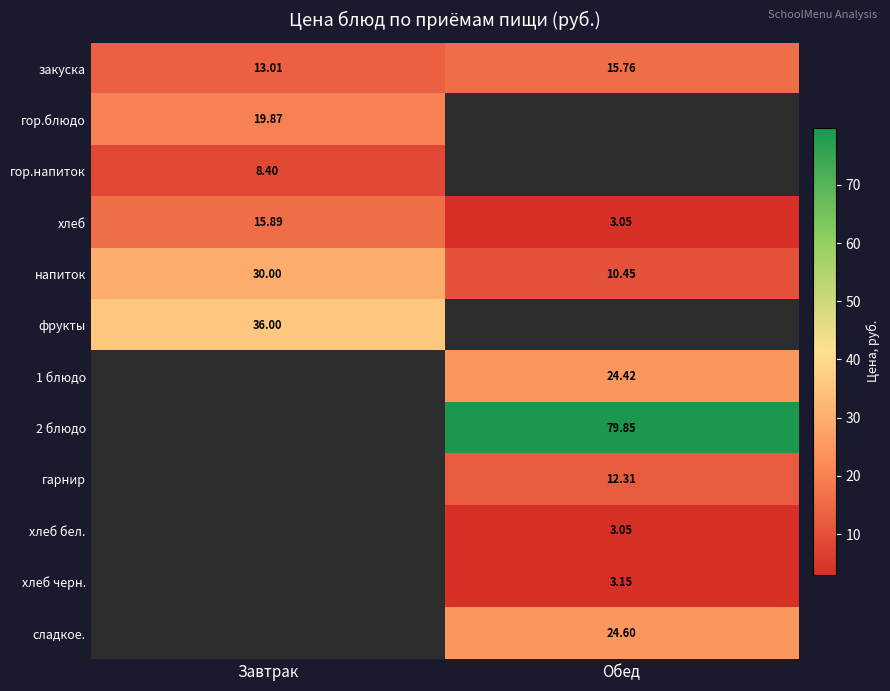

At which label is закуска closest to 14?

Завтрак